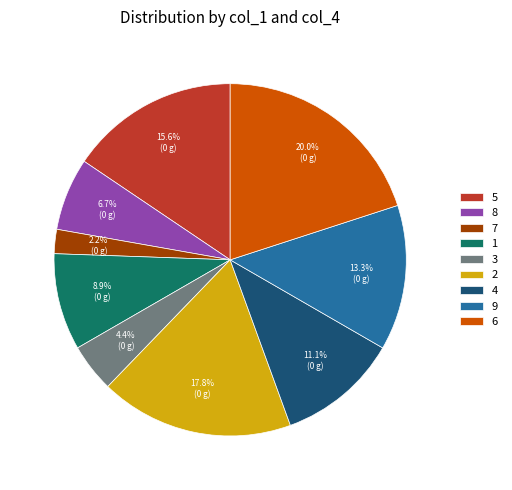

The 7 slice represents 2% of the pie. True or false?

True